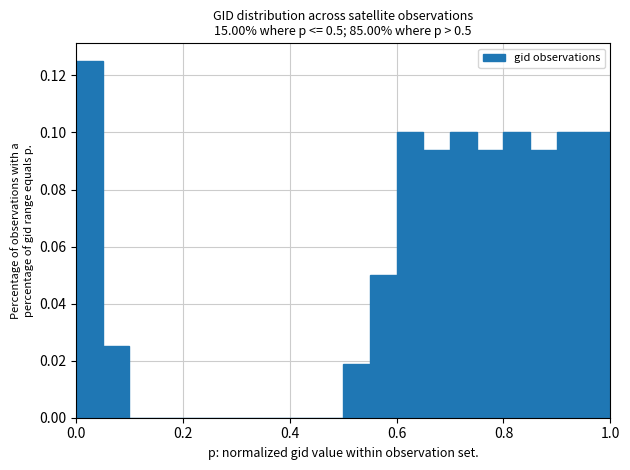

Read against the x-axis, roughly where is the centre of the tallest bar?

0.02